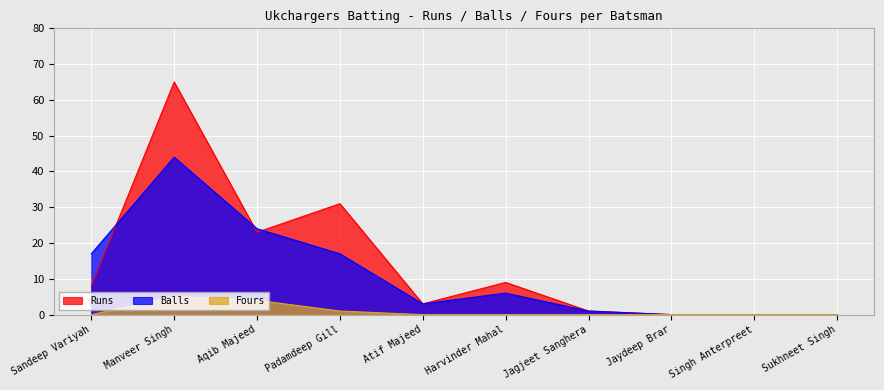

What is the difference between the highest and lowest values at Harvinder Mahal?

9